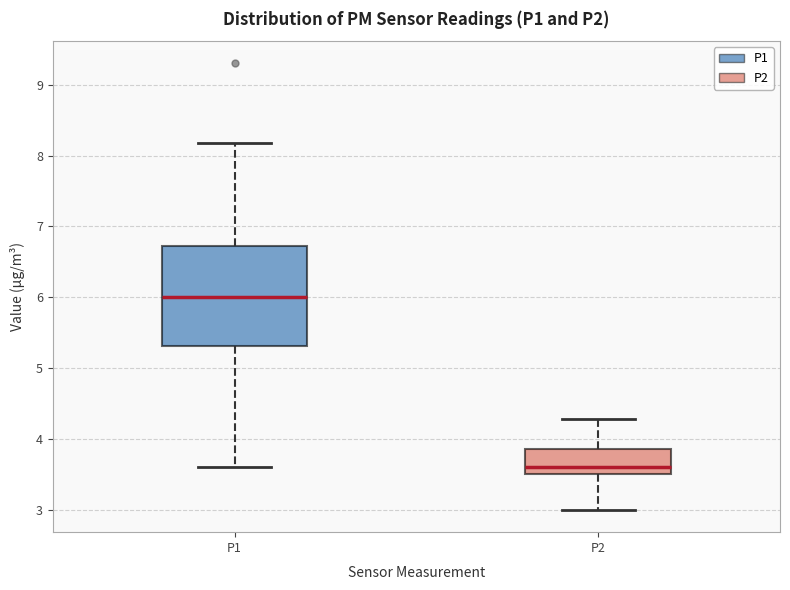

Where is the upper edge of the box for P1 on the y-axis? The values are not printed on the chart, so give them approximately, as read against the axis.

6.7